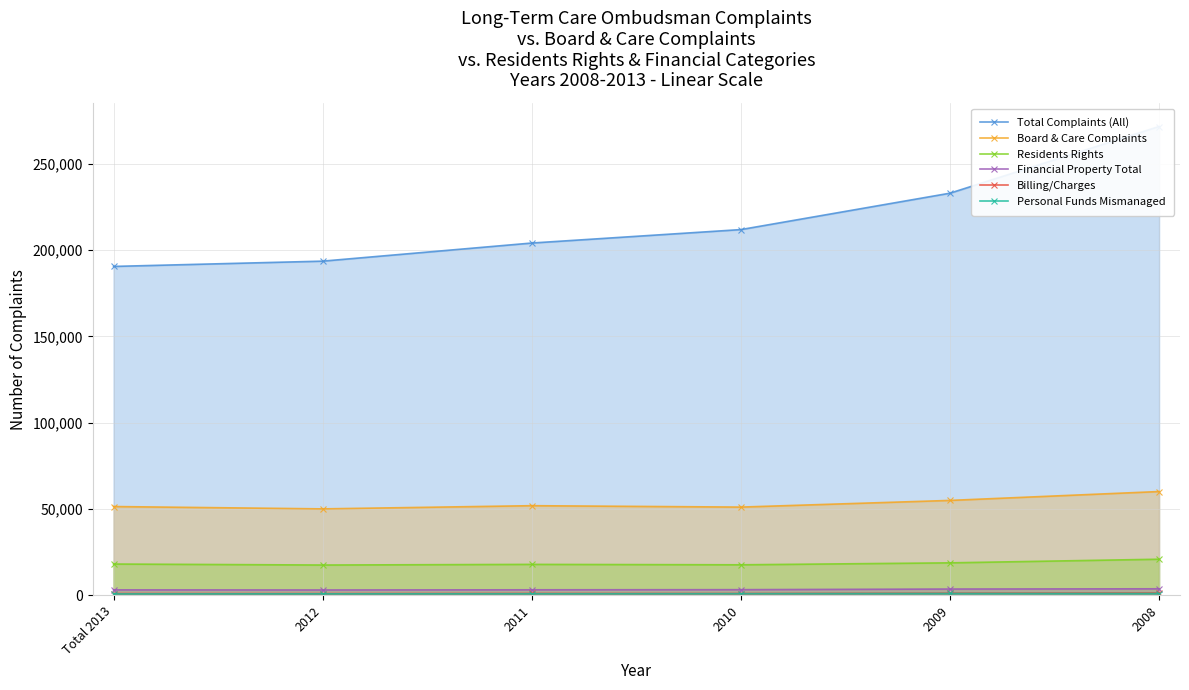

What is the approximate value of Billing/Charges at 2011?

1132